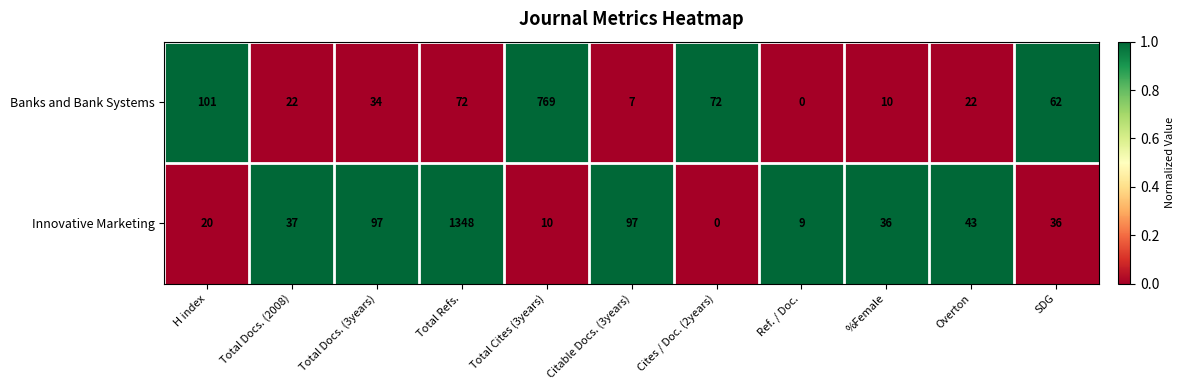

Is it true that Banks and Bank Systems equals 123 at Total Refs.?

False